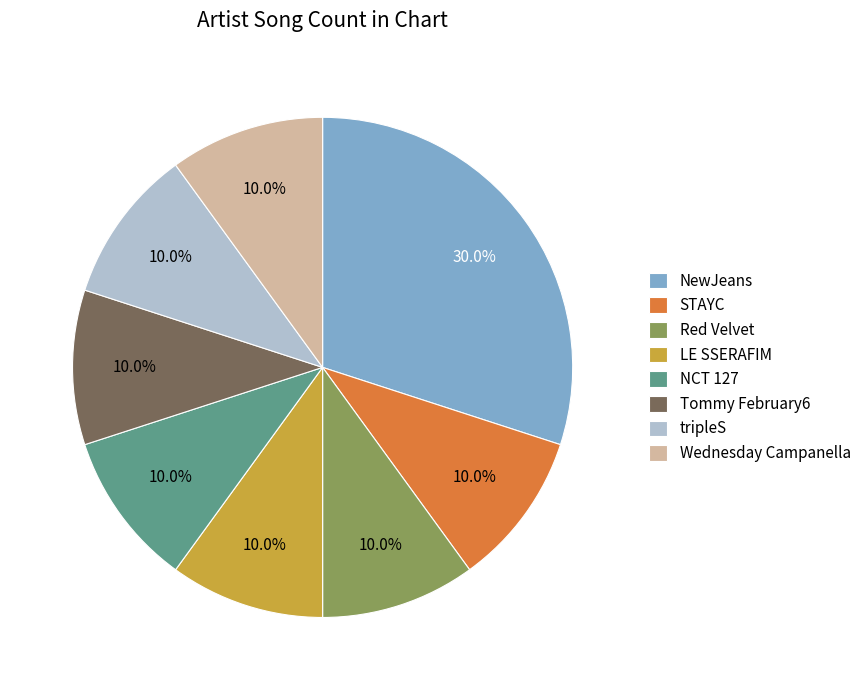

True or false: LE SSERAFIM accounts for 10% of the total.

True